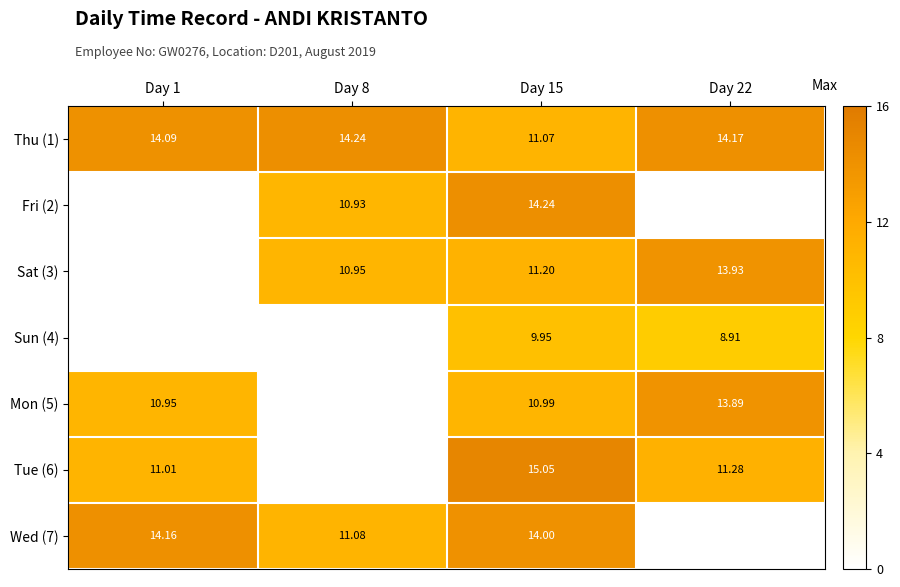

Is the value of Tue (6) at Day 1 greater than the value of Fri (2) at Day 8?

Yes